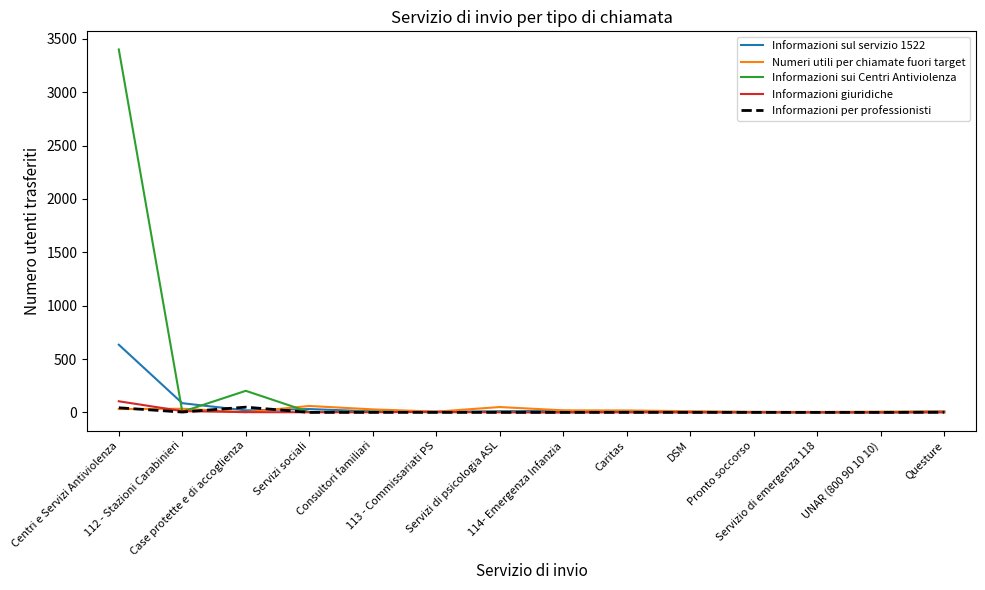

What is the minimum value for Informazioni sul servizio 1522?

1